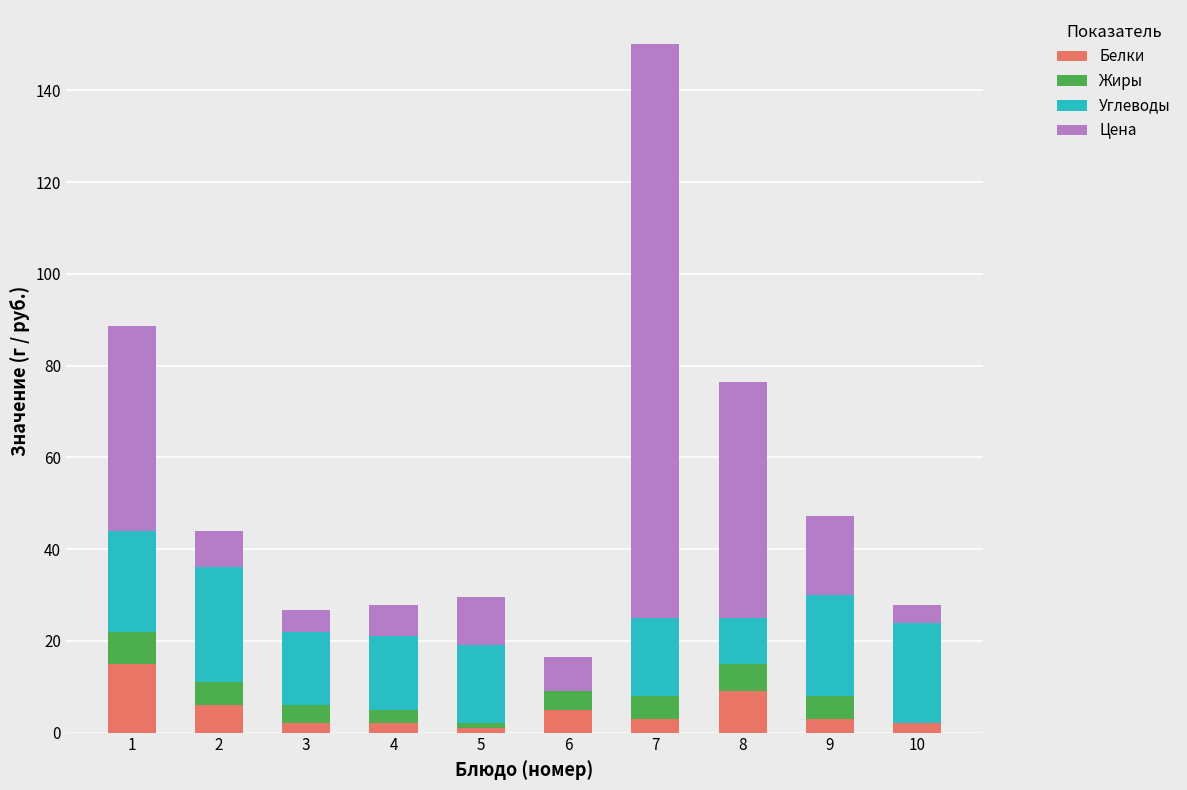

What is the maximum value for Белки?

15.0